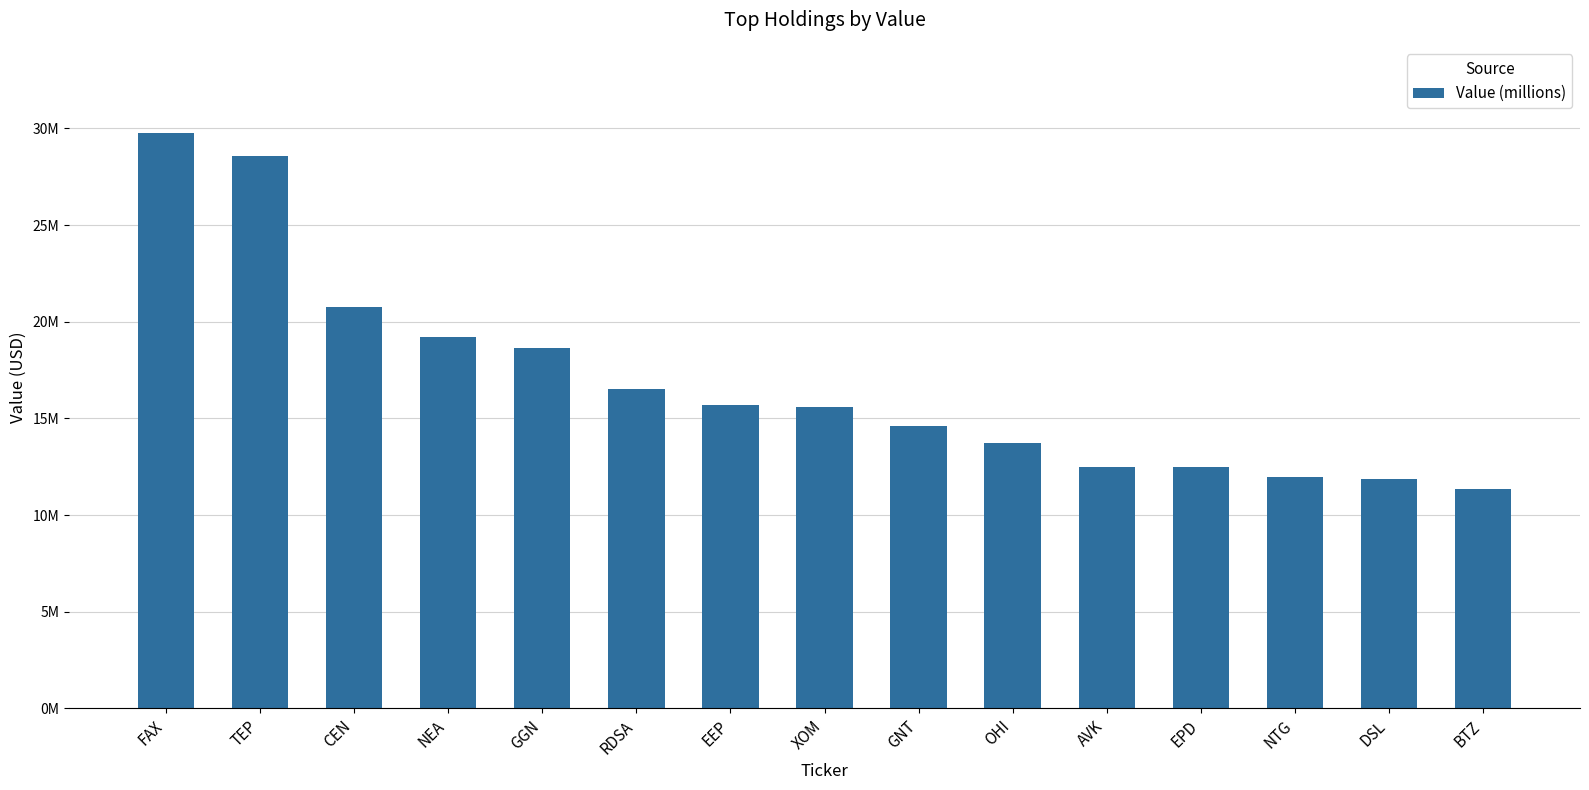

What position from the right is DSL?

2